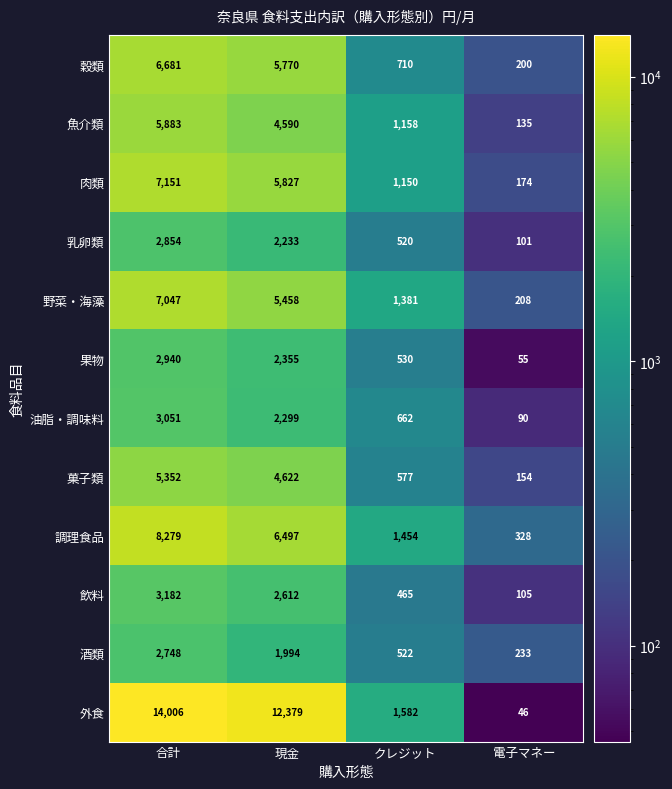

Which series changed the most between 現金 and クレジット?

外食